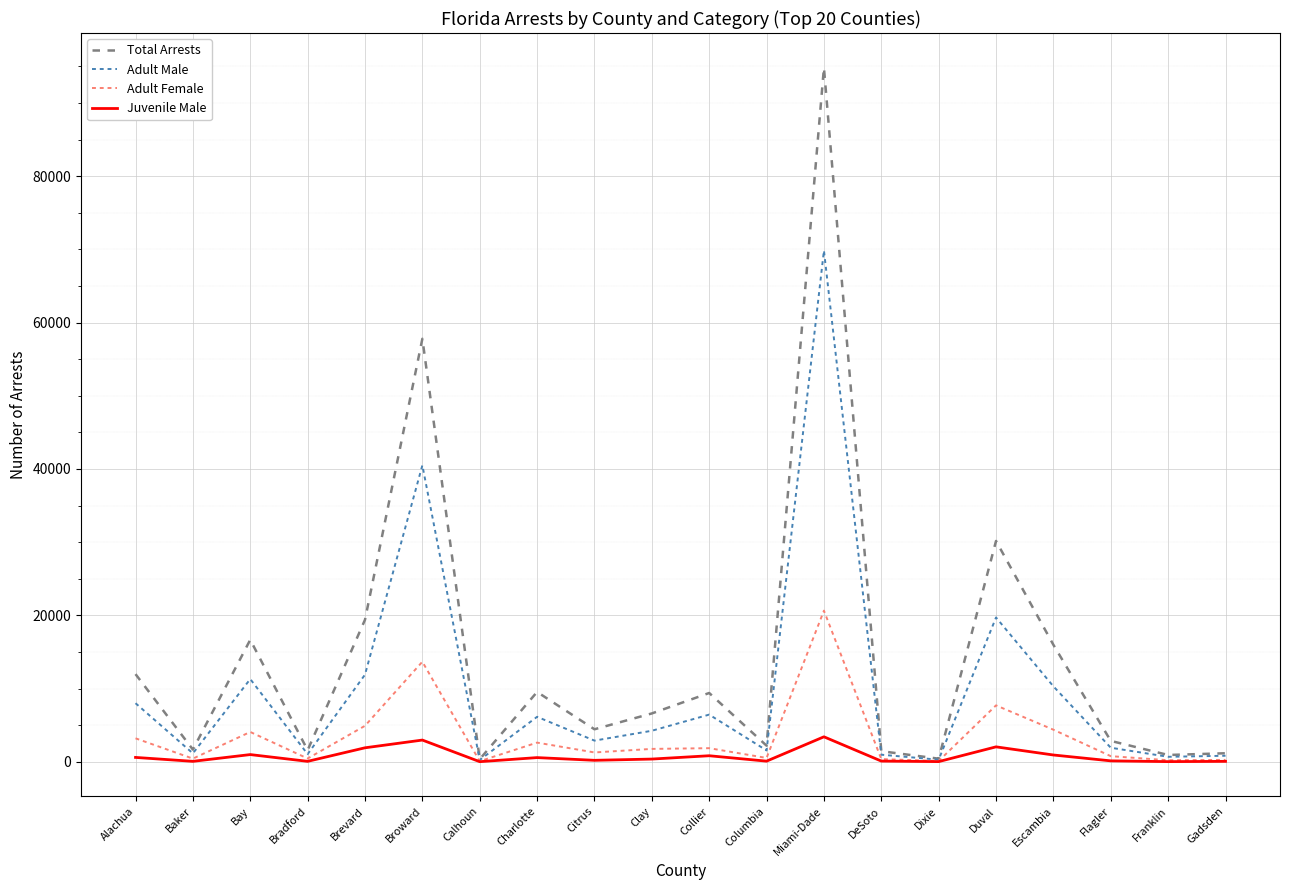

At which category is the sum across all series the highest?

Miami-Dade